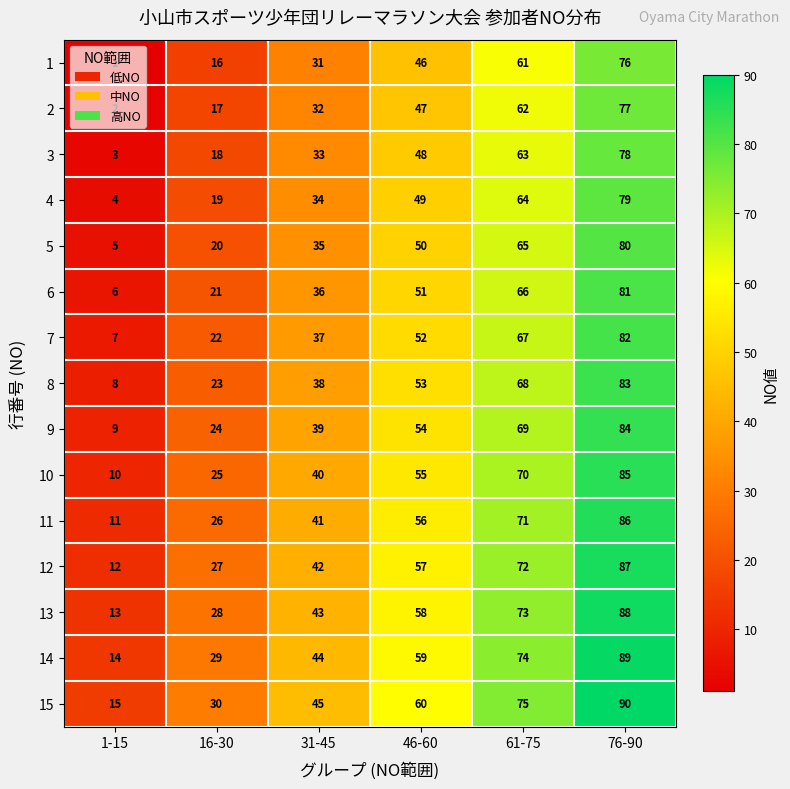

What is the difference between the maximum and minimum values in the 1 series?

75